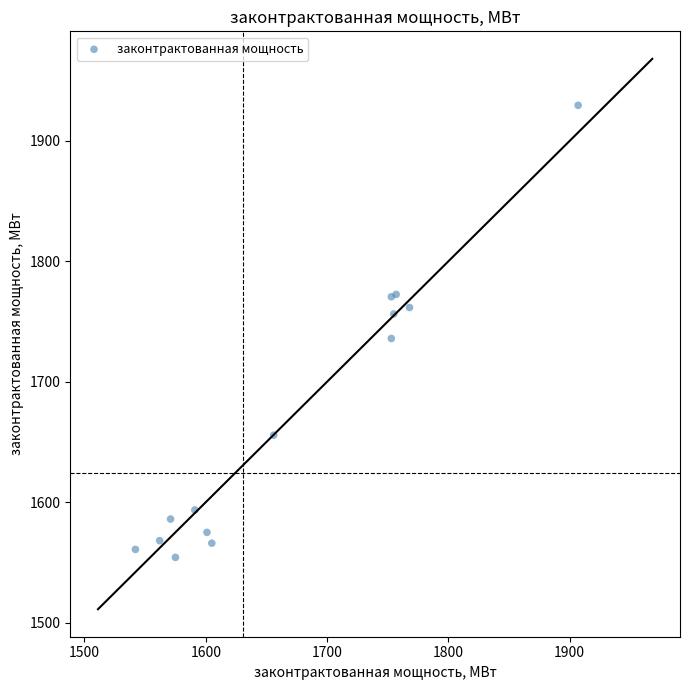

What Y value in the scatter plot is closest to 1741?

1735.9